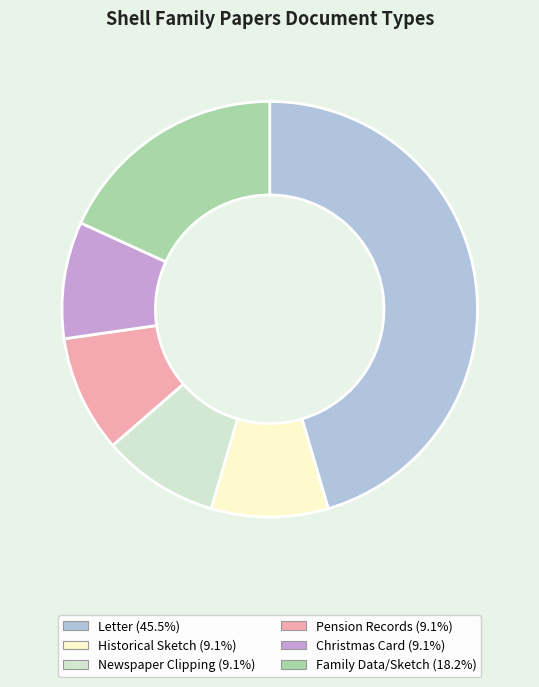

Count the number of slices in the pie.

6